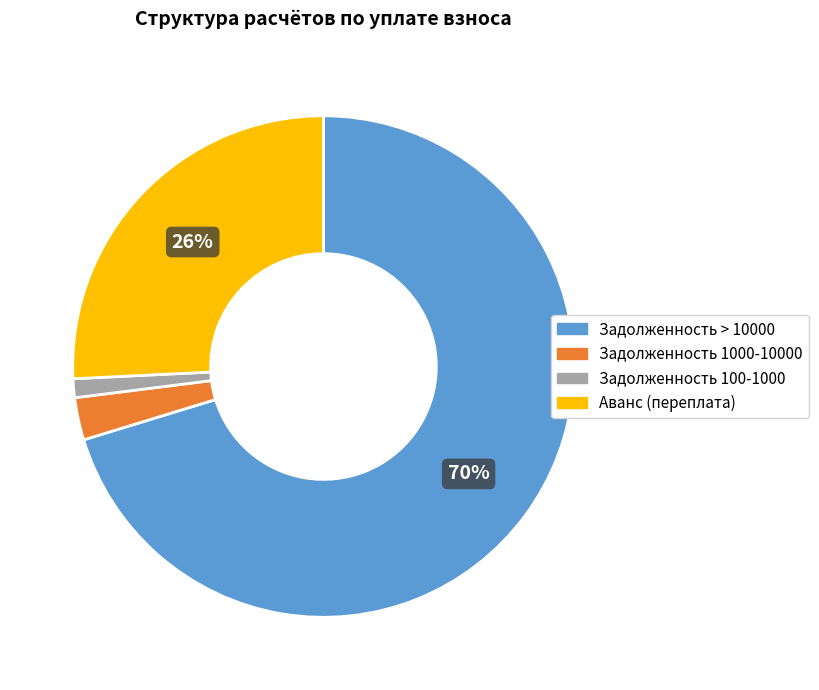

Does any single category account for the majority?

Yes